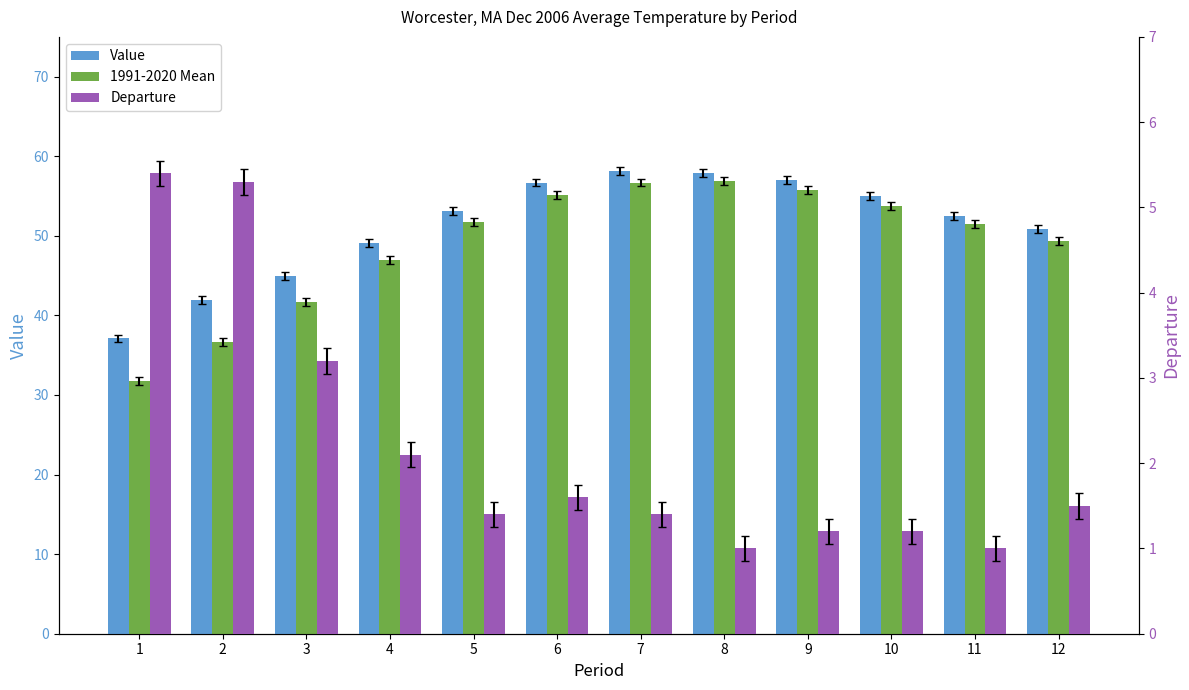

Reading right to left, transcribe all the data shown in this chart.

Value: 50.9	52.5	55.0	57.0	57.9	58.1	56.7	53.1	49.1	44.9	41.9	37.1
1991-2020 Mean: 49.4	51.5	53.8	55.8	56.9	56.7	55.1	51.7	47.0	41.7	36.6	31.7
Departure: 1.5	1.0	1.2	1.2	1.0	1.4	1.6	1.4	2.1	3.2	5.3	5.4